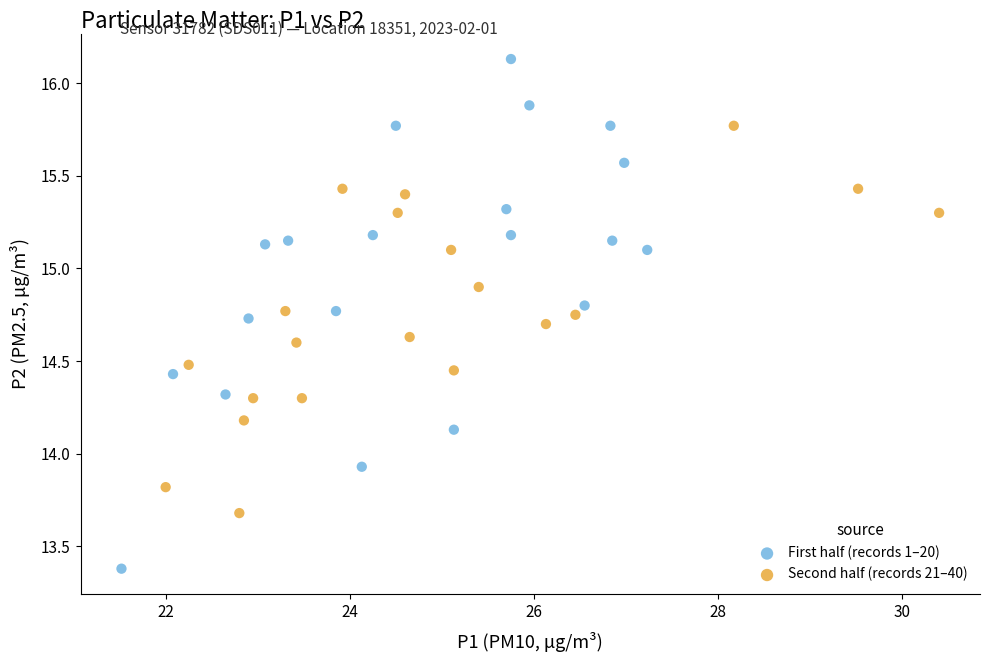

Which series reaches the maximum Y coordinate?

First half (records 1–20)